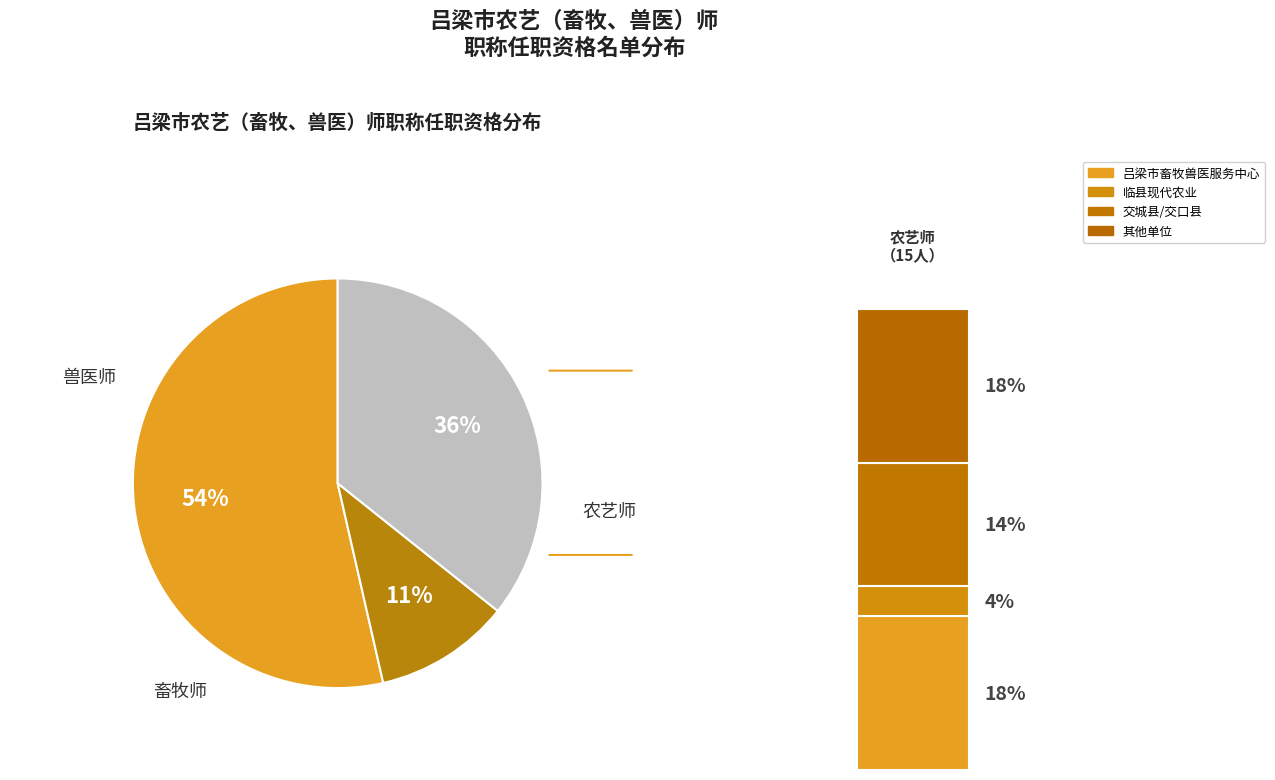

What is the smallest slice in the pie chart?

畜牧师